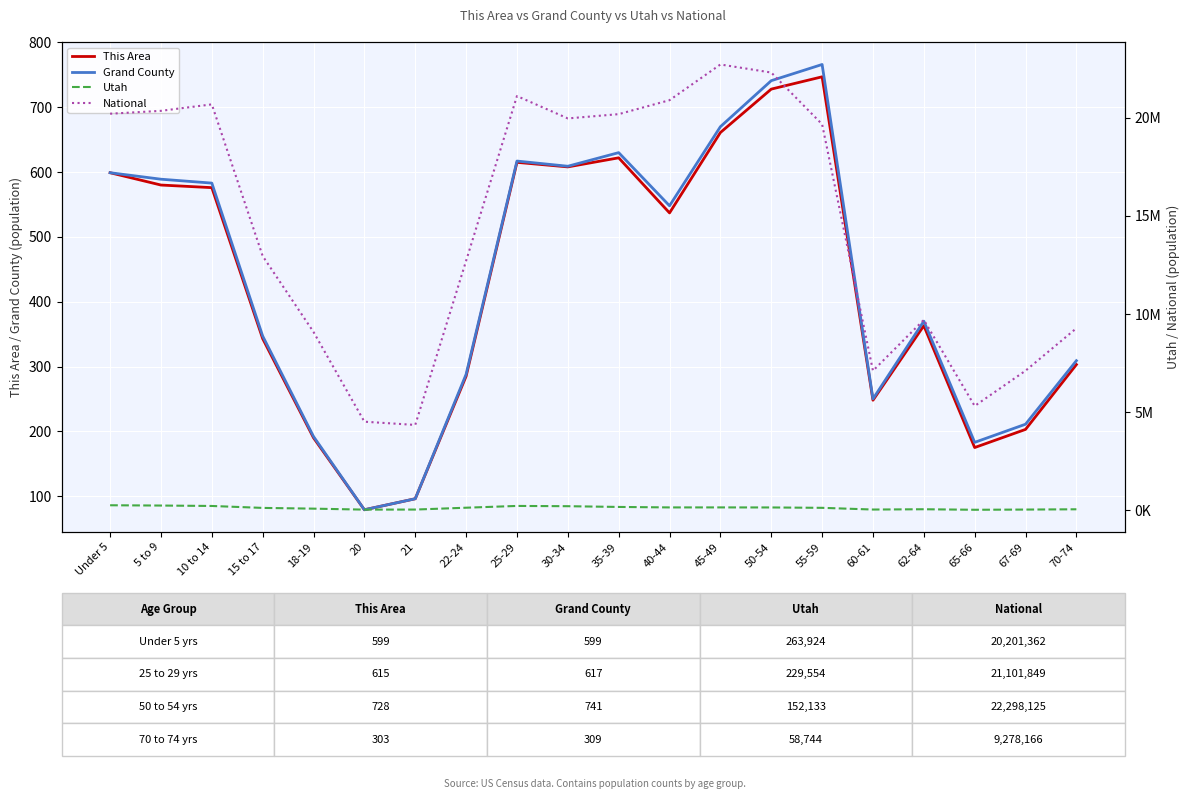

Reading left to right, transcribe all the data shown in this chart.

This Area: Under 5=599	5 to 9=580	10 to 14=576	15 to 17=343	18-19=190	20=79	21=96	22-24=285	25-29=615	30-34=608	35-39=622	40-44=537	45-49=661	50-54=728	55-59=747	60-61=248	62-64=363	65-66=175	67-69=203	70-74=303
Grand County: Under 5=599	5 to 9=589	10 to 14=583	15 to 17=347	18-19=192	20=79	21=96	22-24=288	25-29=617	30-34=609	35-39=630	40-44=548	45-49=670	50-54=741	55-59=766	60-61=250	62-64=370	65-66=183	67-69=211	70-74=309
Utah: Under 5=263924	5 to 9=249572	10 to 14=227951	15 to 17=129580	18-19=91510	20=42204	21=45173	22-24=139142	25-29=229554	30-34=216133	35-39=178401	40-44=154074	45-49=154831	50-54=152133	55-59=133122	60-61=46154	62-64=60965	65-66=34485	67-69=44995	70-74=58744
National: Under 5=20201362	5 to 9=20348657	10 to 14=20677194	15 to 17=12954254	18-19=9086089	20=4519129	21=4354294	22-24=12712576	25-29=21101849	30-34=19962099	35-39=20179642	40-44=20890964	45-49=22708591	50-54=22298125	55-59=19664805	60-61=7113727	62-64=9704197	65-66=5319902	67-69=7115361	70-74=9278166